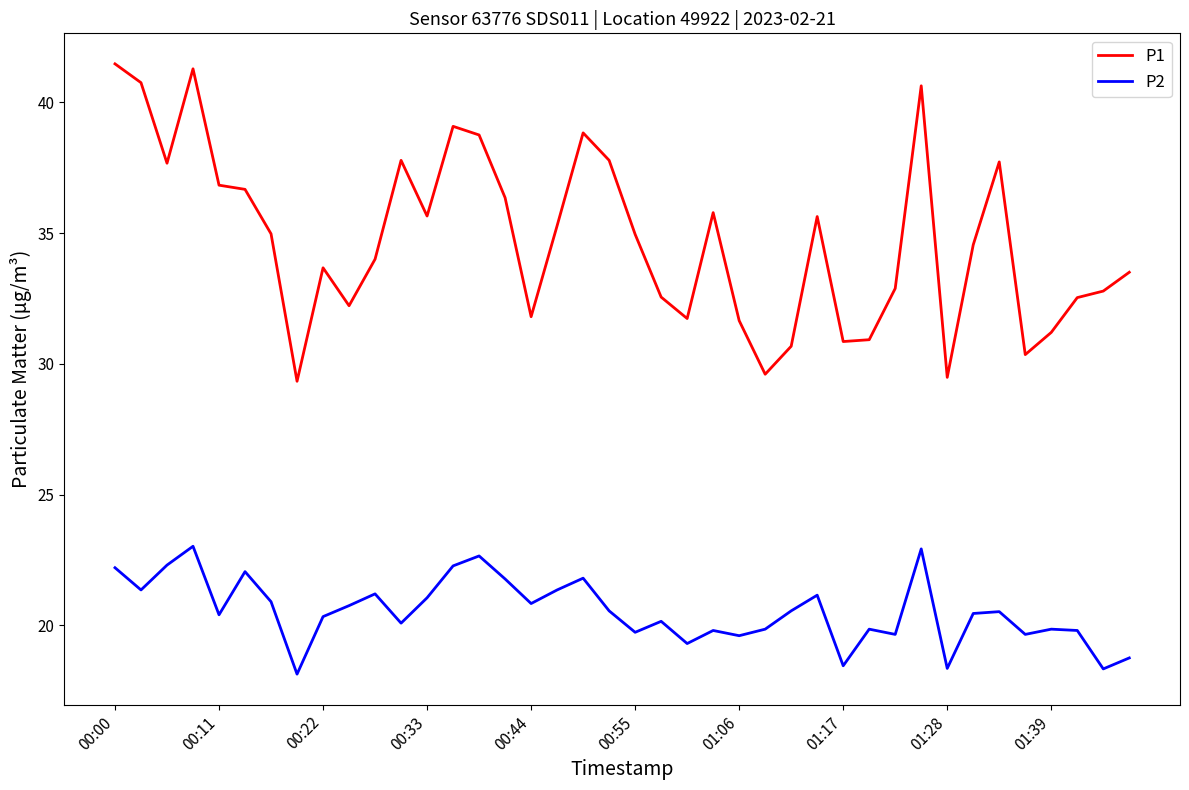

What are all the series names shown in the legend?

P1, P2